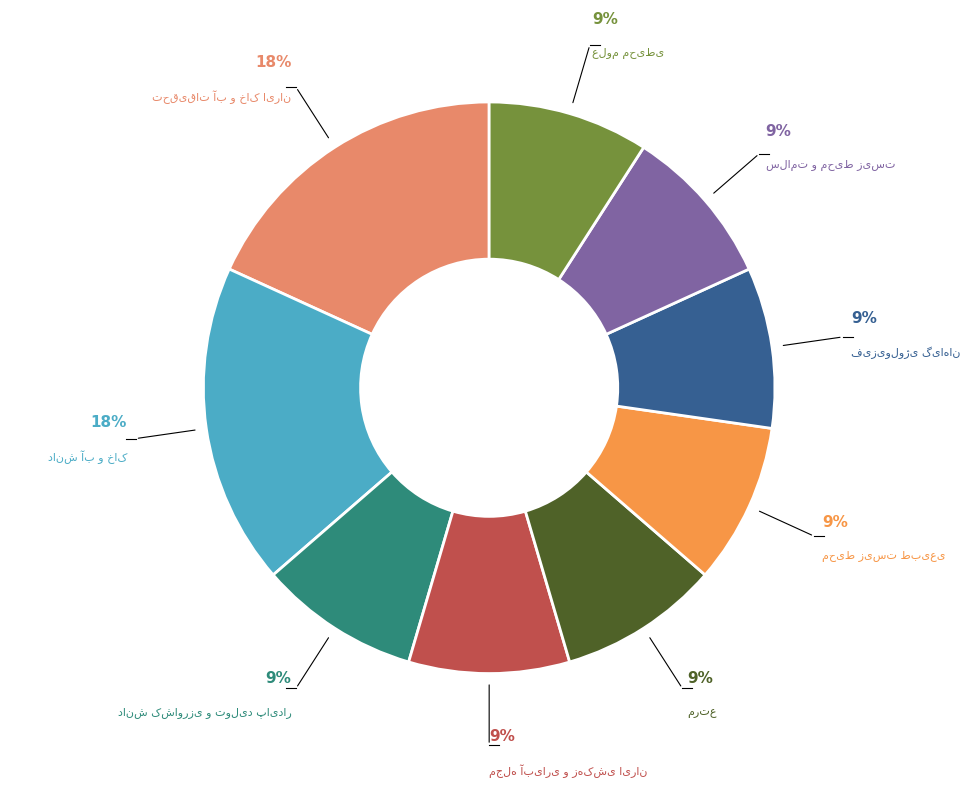

To the nearest percent, what is the average slice percentage?

11%